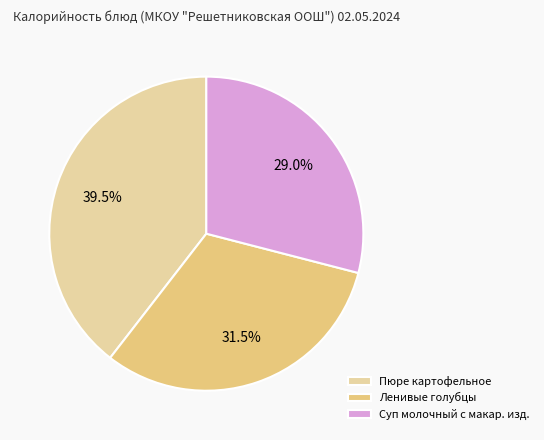

How many slices are in this pie chart?

3